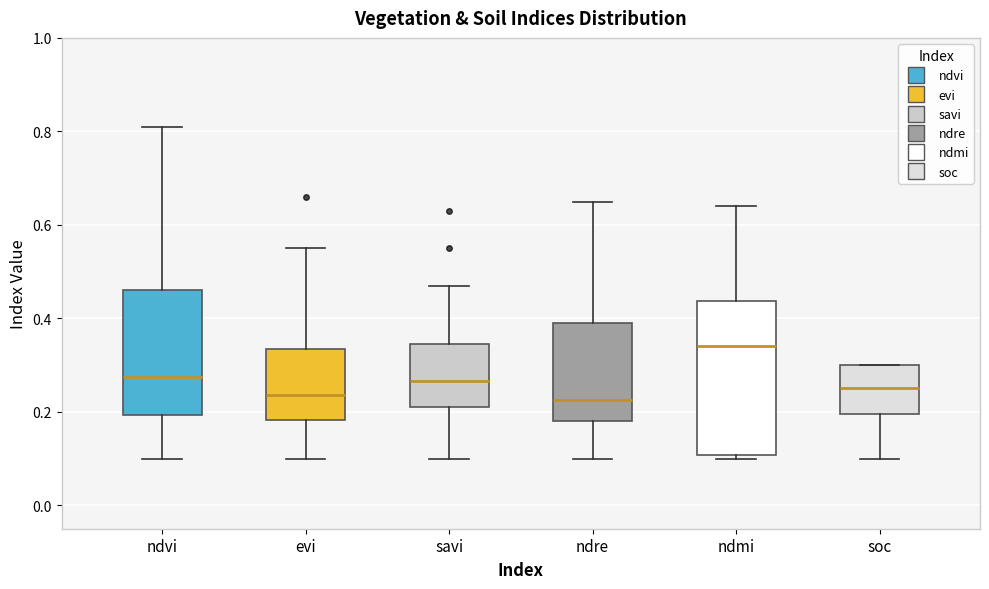

Which box is the tallest, from its lower edge to its upper edge?

ndmi